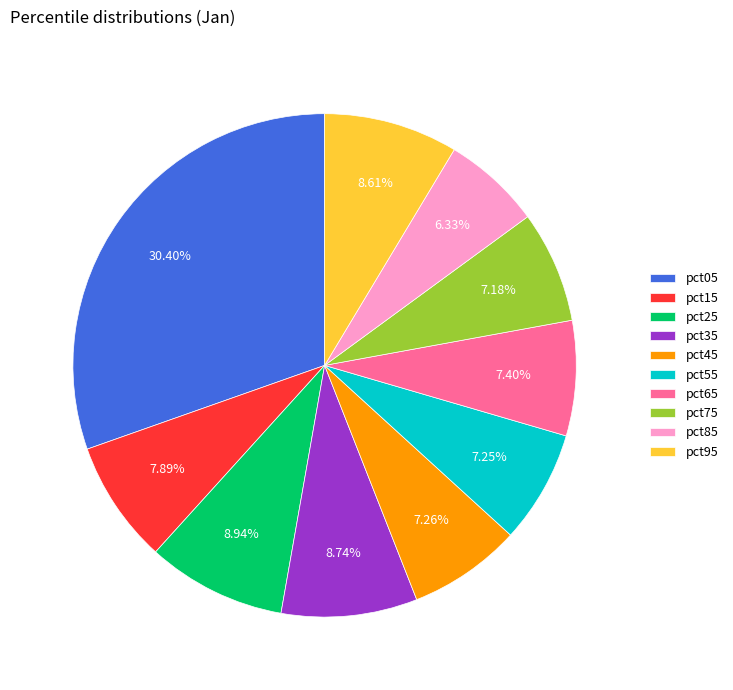

To the nearest percent, what portion does pct35 represent?

9%